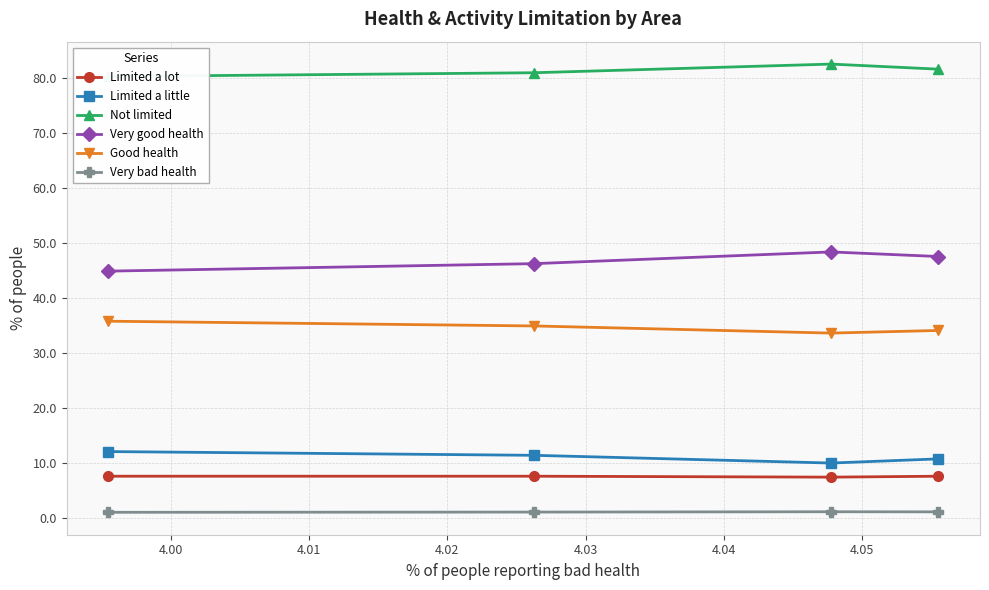

Count the number of data series in this chart.

6